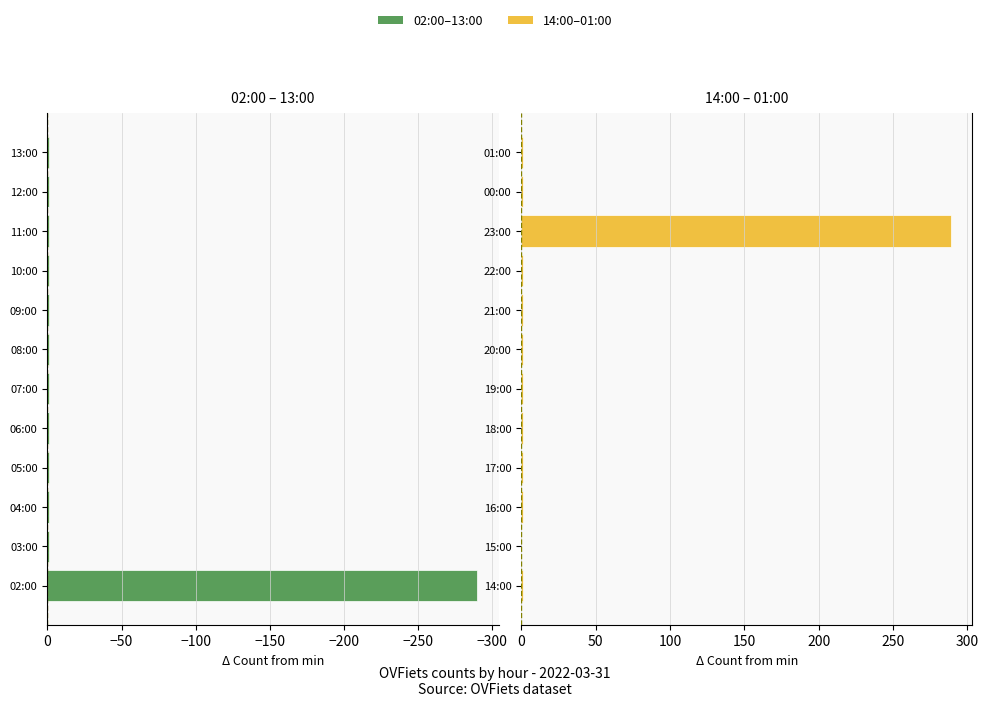

List the series in order of their overall mean, highest first.

OVFiets (14:00-01:00), OVFiets (02:00-13:00)